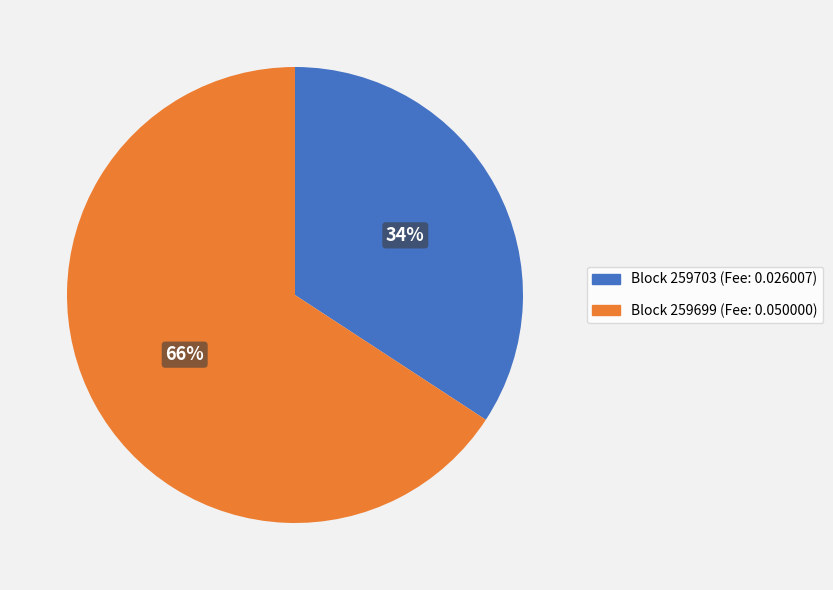

Do Block 259699 (Fee: 0.050000) and Block 259703 (Fee: 0.026007) together represent more than half of the pie?

Yes